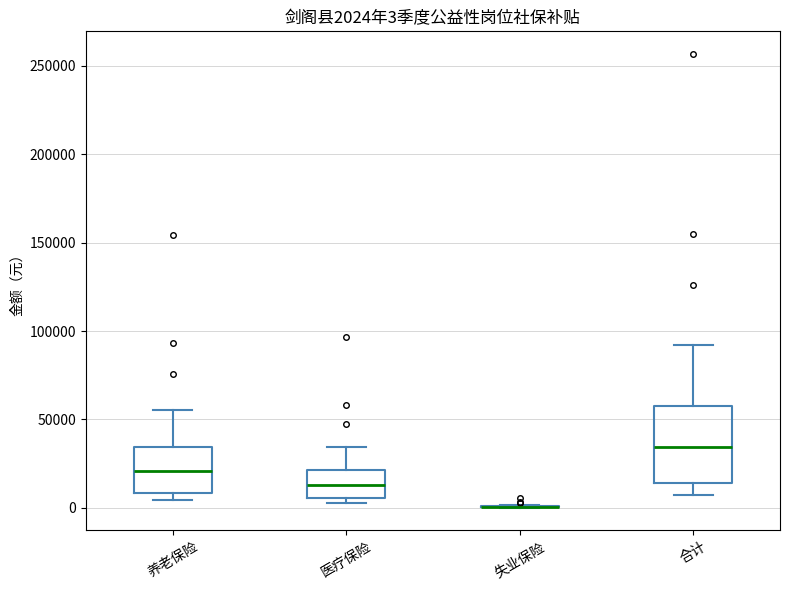

Comparing the boxes themselves (not the whiskers), which one is the tallest?

合计